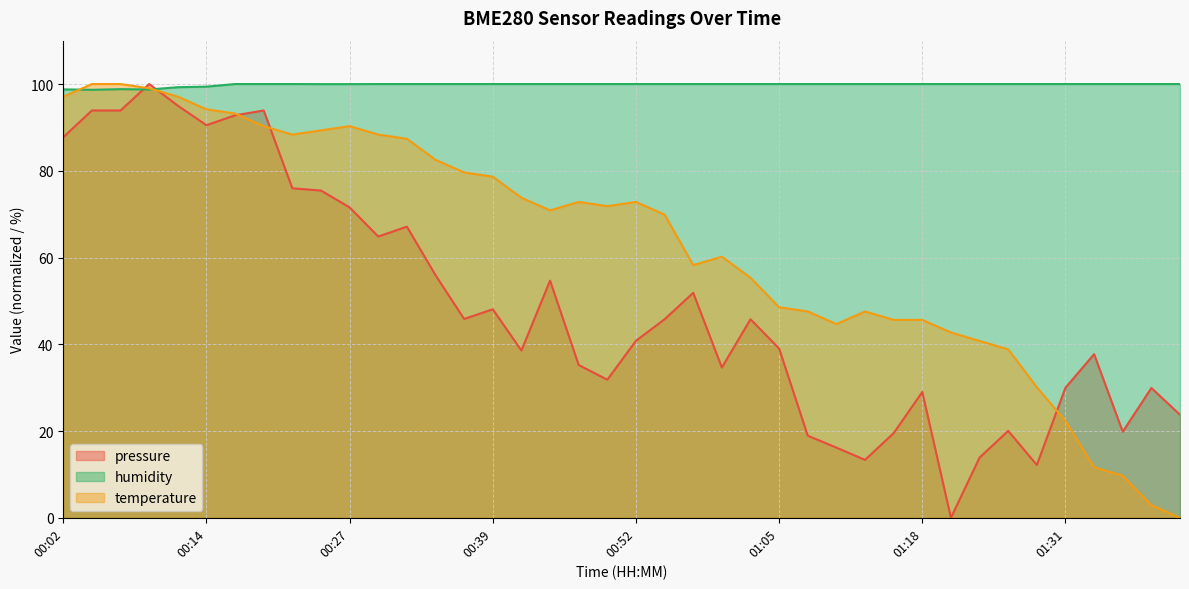

How many values in the humidity series are below 100?

8